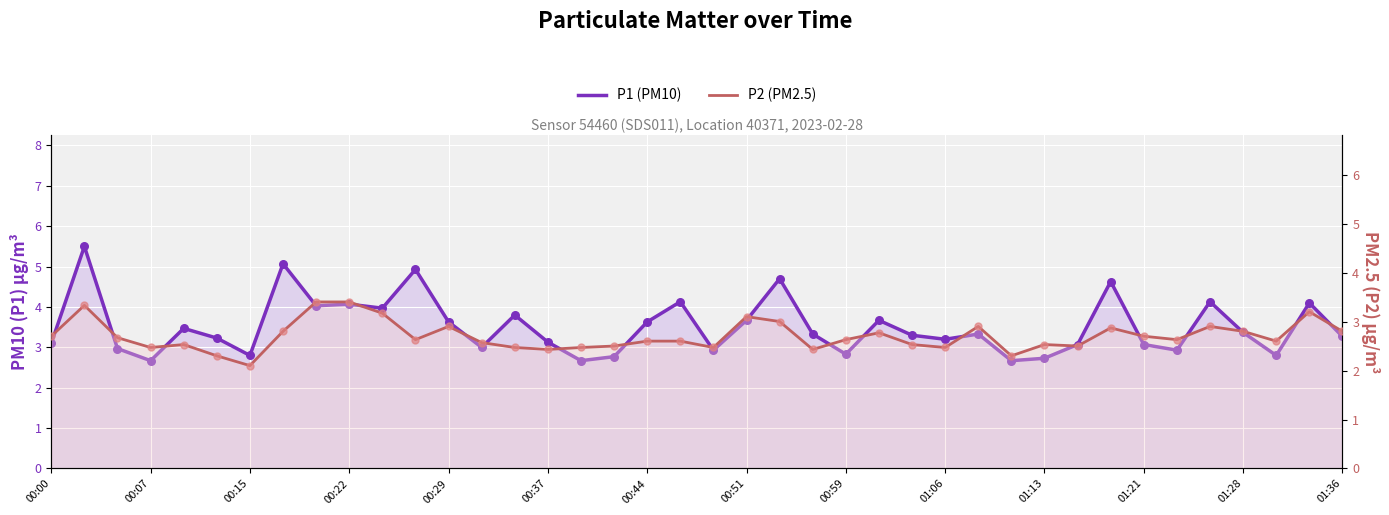

Which series reaches the maximum Y coordinate?

P1 (PM10)